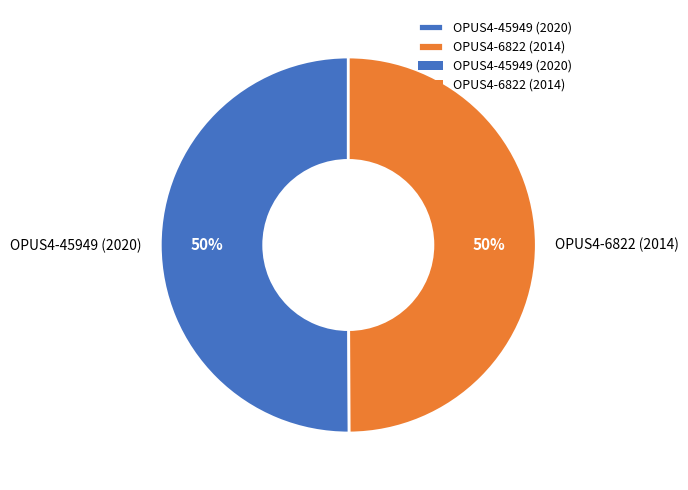

Approximately how many times larger is the value at OPUS4-6822 (2014) compared to OPUS4-45949 (2020)?

1.0